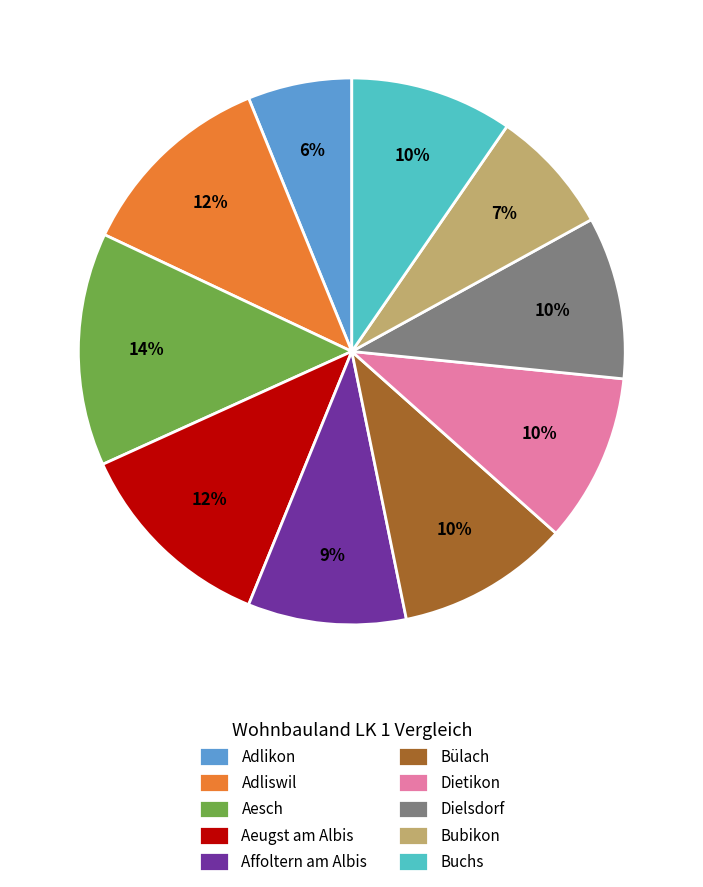

To the nearest percent, what is the difference between the Aeugst am Albis and Bubikon slice percentages?

5%